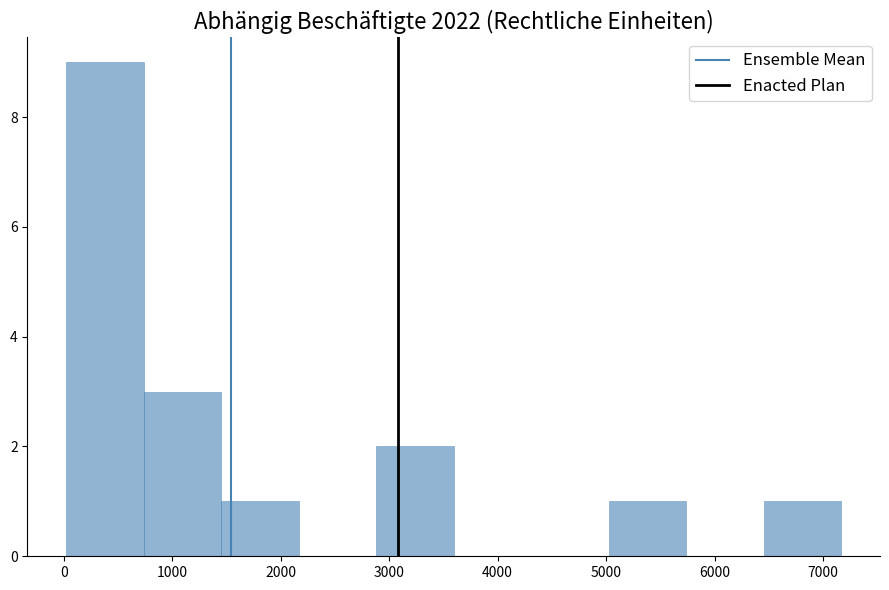

Which range on the x-axis has the tallest bar?

0 to 700